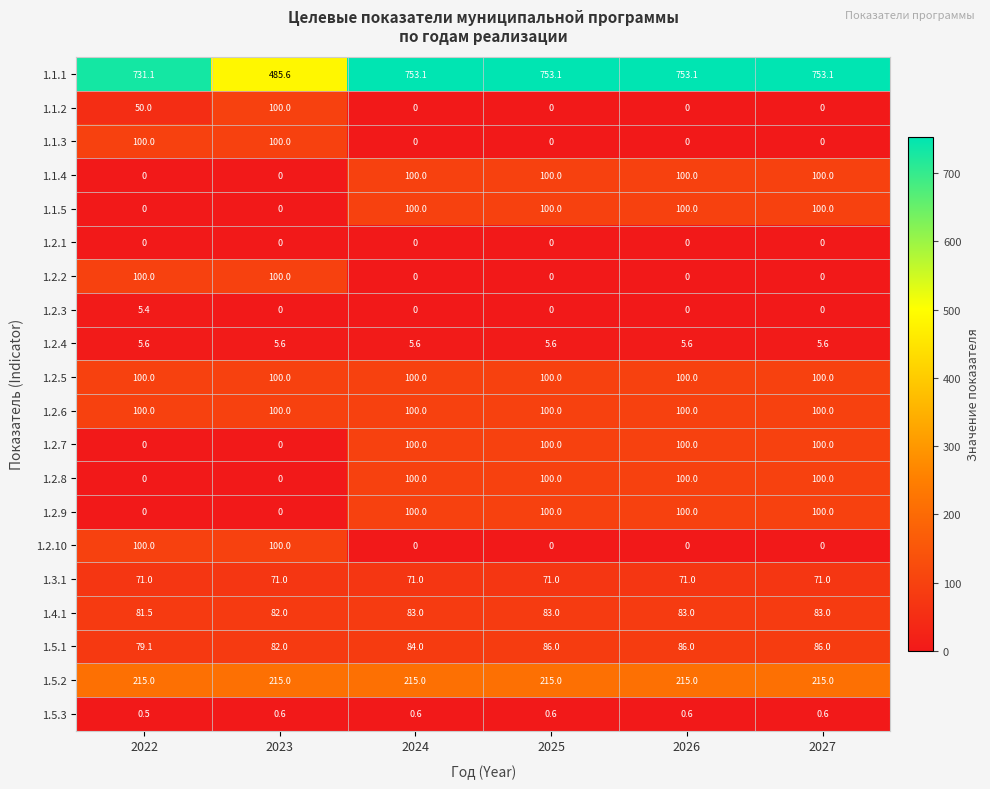

What is the average value of the 1.2.7 series?

66.7